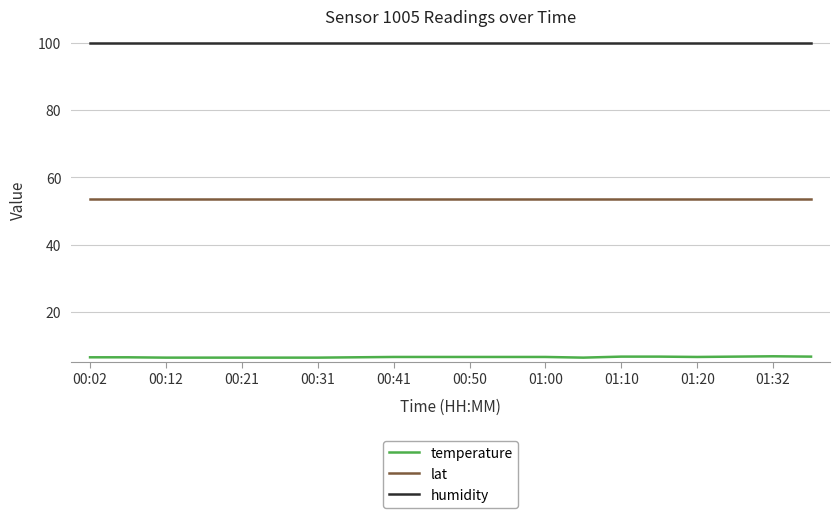

True or false: temperature and humidity intersect in this chart.

False